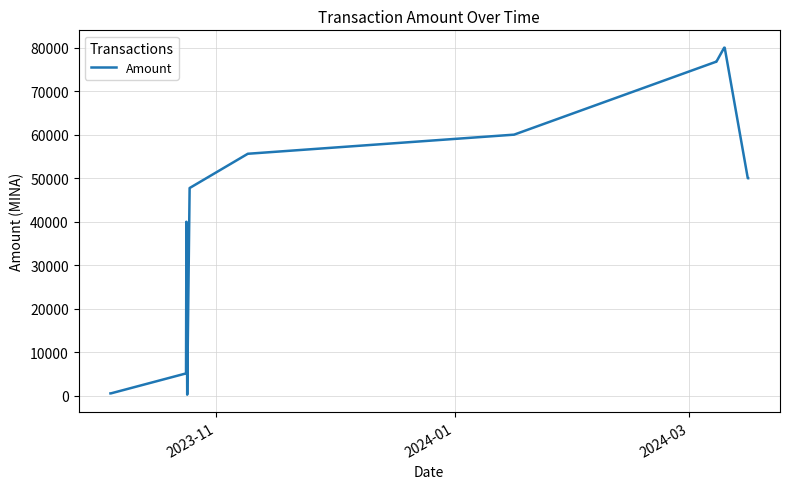

What is the smallest value displayed?

254.3